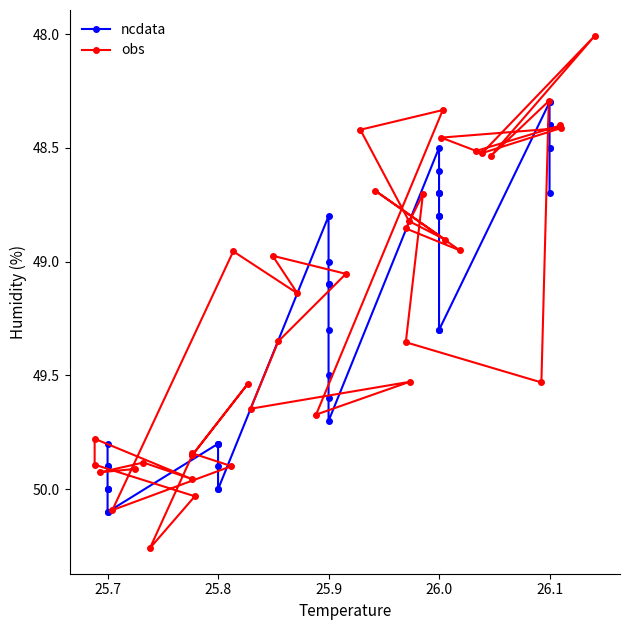

What is the minimum value for obs?

48.0